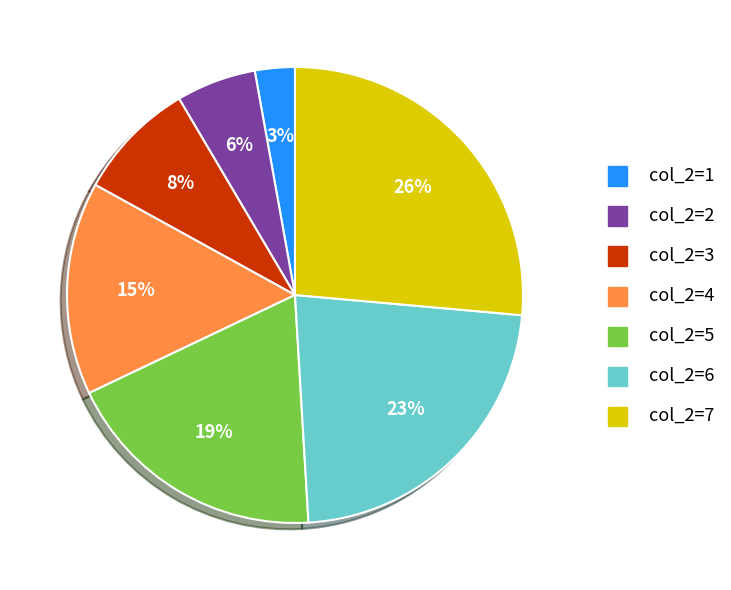

Is there a majority slice in this chart?

No